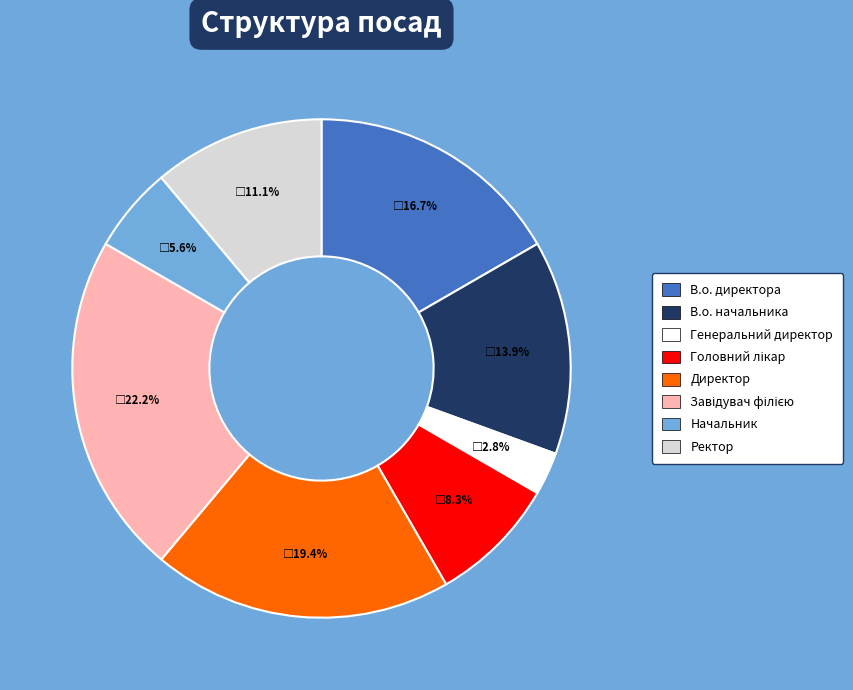

To the nearest percent, what is the combined percentage of В.о. директора and Ректор?

28%